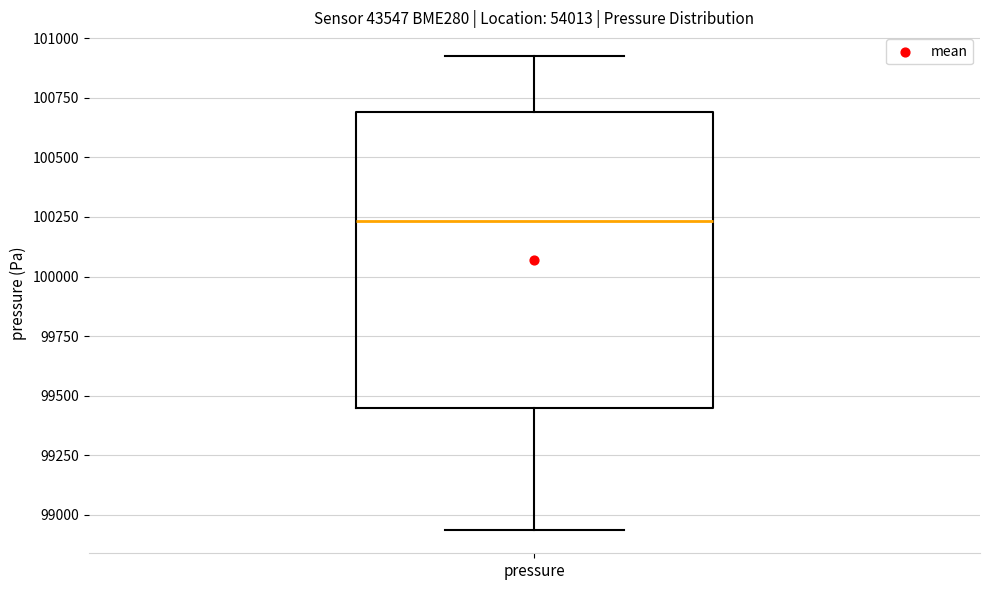

Transcribe this box plot: give where the median line is, the range the box spans, and where the two whiskers end, as read against the y-axis. The values are not printed on the chart, so give them approximately, as read against the axis.

median 100250, box 99450 to 100700, whiskers 98950 to 100950